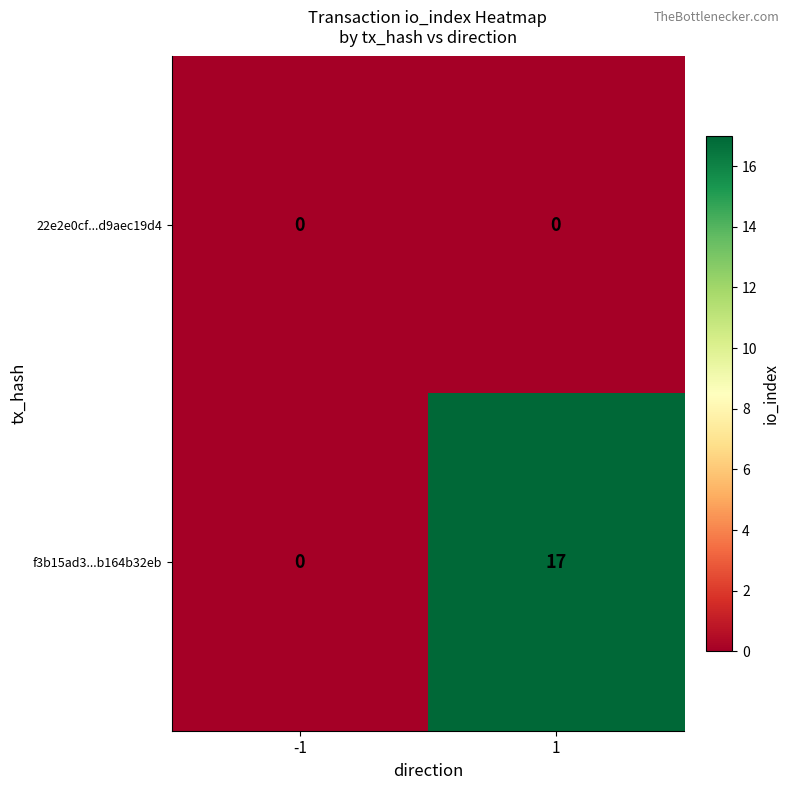

True or false: f3b15ad3...b164b32eb has a value of 5 at 1.

False